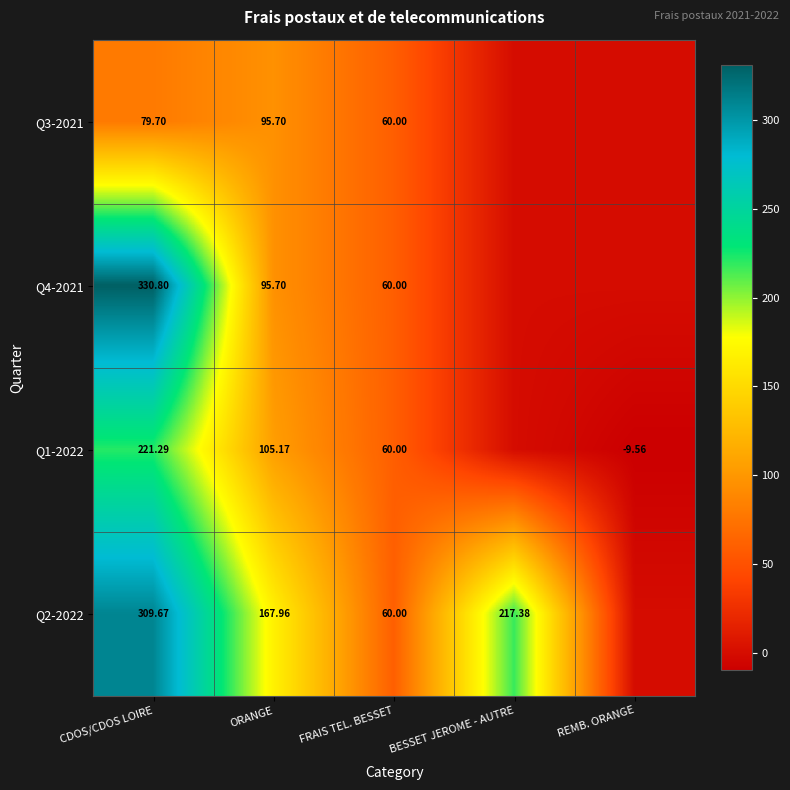

The Q2-2022 series shows 0.0 at REMB. ORANGE. True or false?

True